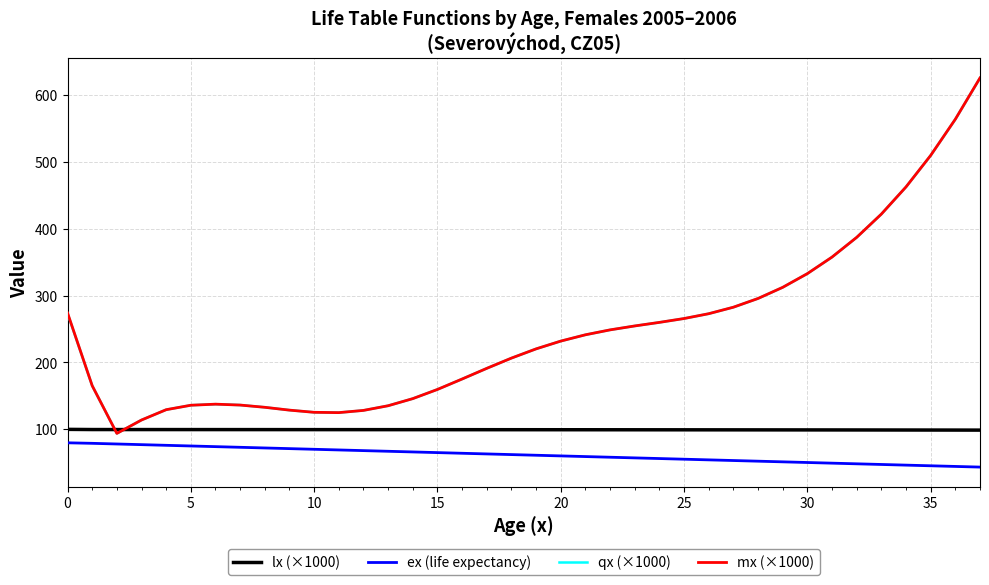

What are all the series names shown in the legend?

lx (×1000), ex (life expectancy), qx (×1000), mx (×1000)